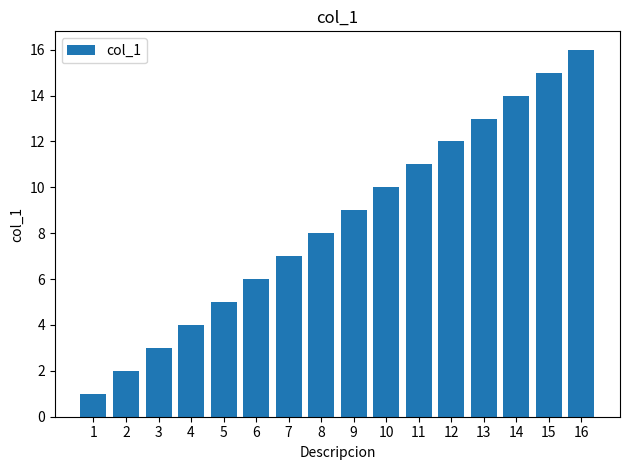

Reading right to left, list all the values displayed in this chart.

16=16	15=15	14=14	13=13	12=12	11=11	10=10	9=9	8=8	7=7	6=6	5=5	4=4	3=3	2=2	1=1